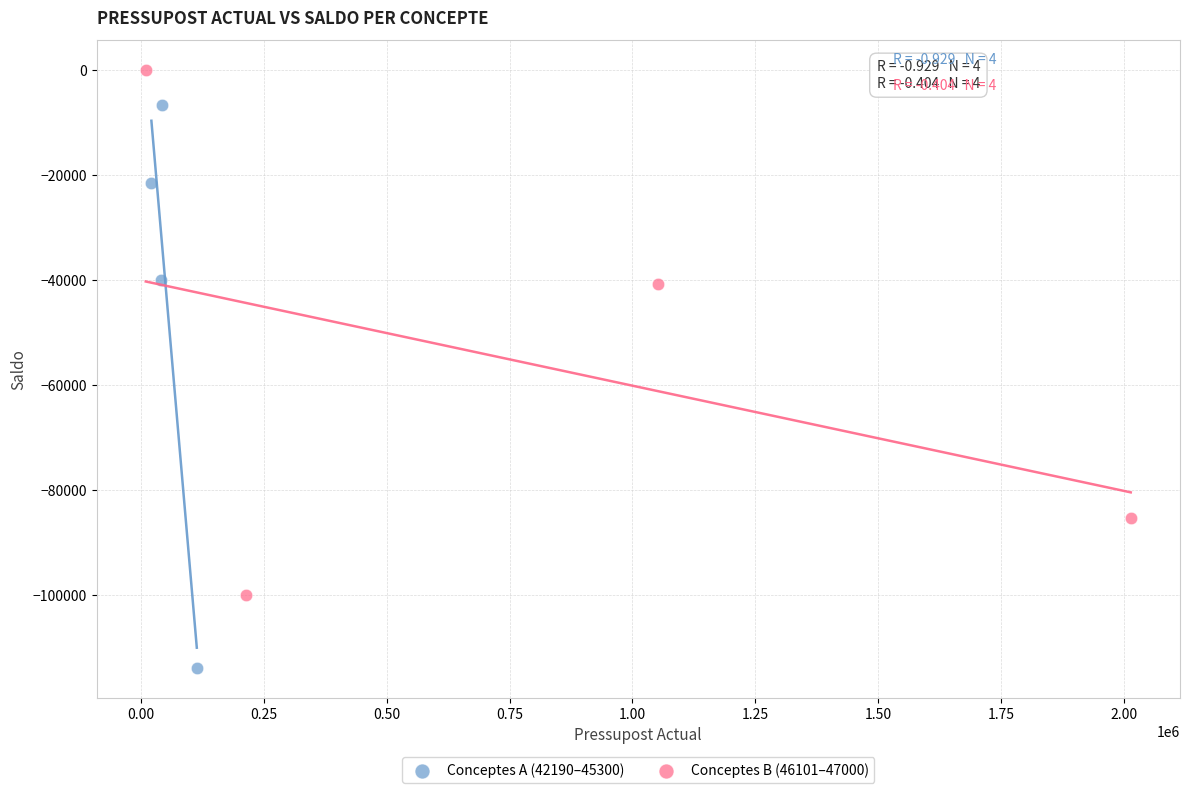

Which series has the largest Y range (max minus min)?

Conceptes A (42190–45300)